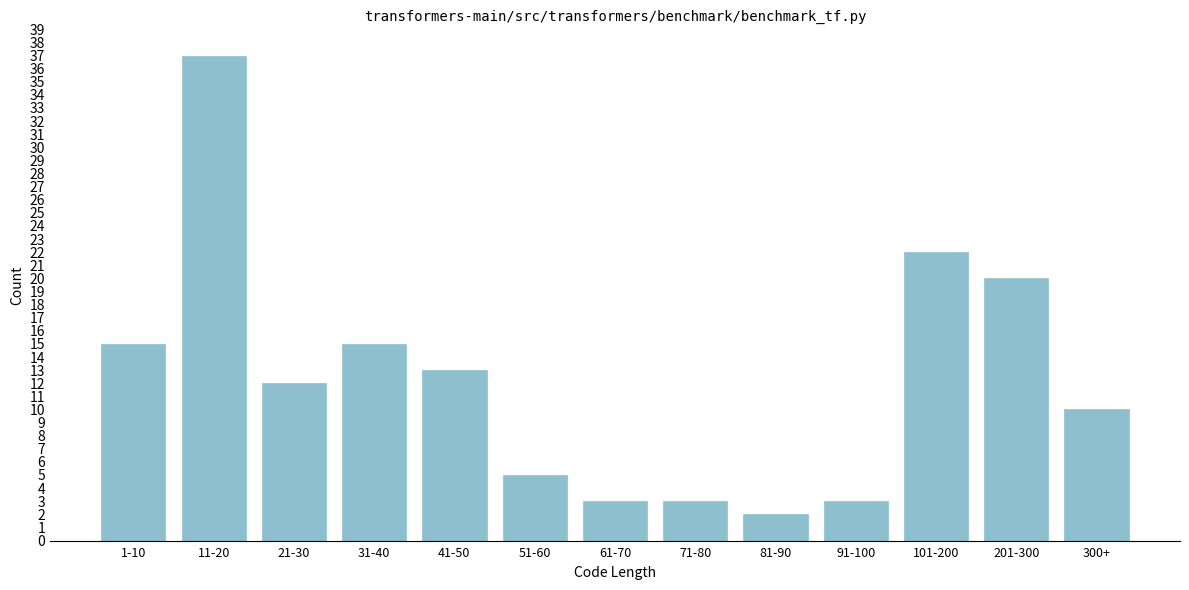

Reading left to right, what are all the values shown in this chart?

1-10=15	11-20=37	21-30=12	31-40=15	41-50=13	51-60=5	61-70=3	71-80=3	81-90=2	91-100=3	101-200=22	201-300=20	300+=10